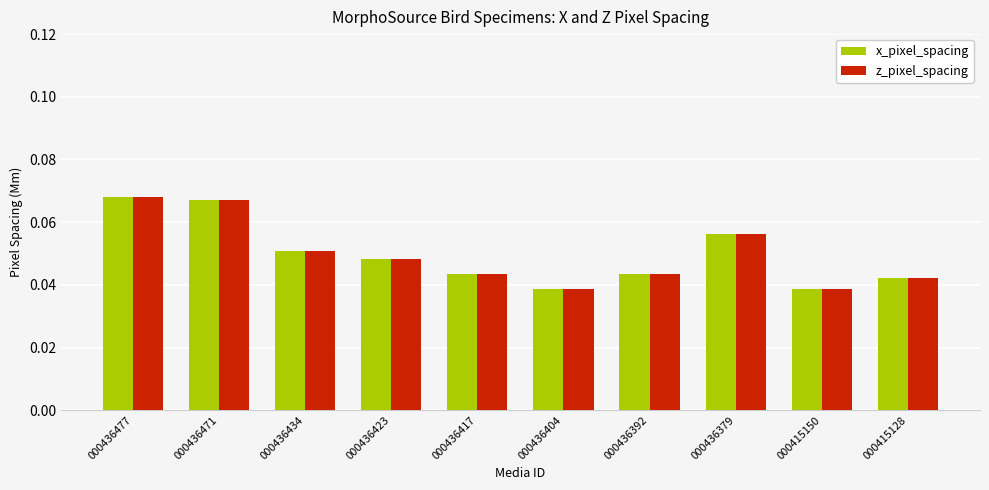

At how many categories does at least one series exceed 0?

10